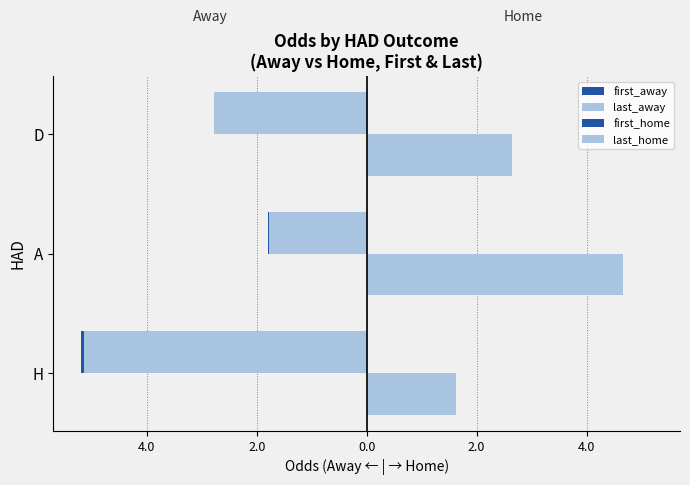

Count the number of categories in the chart.

3